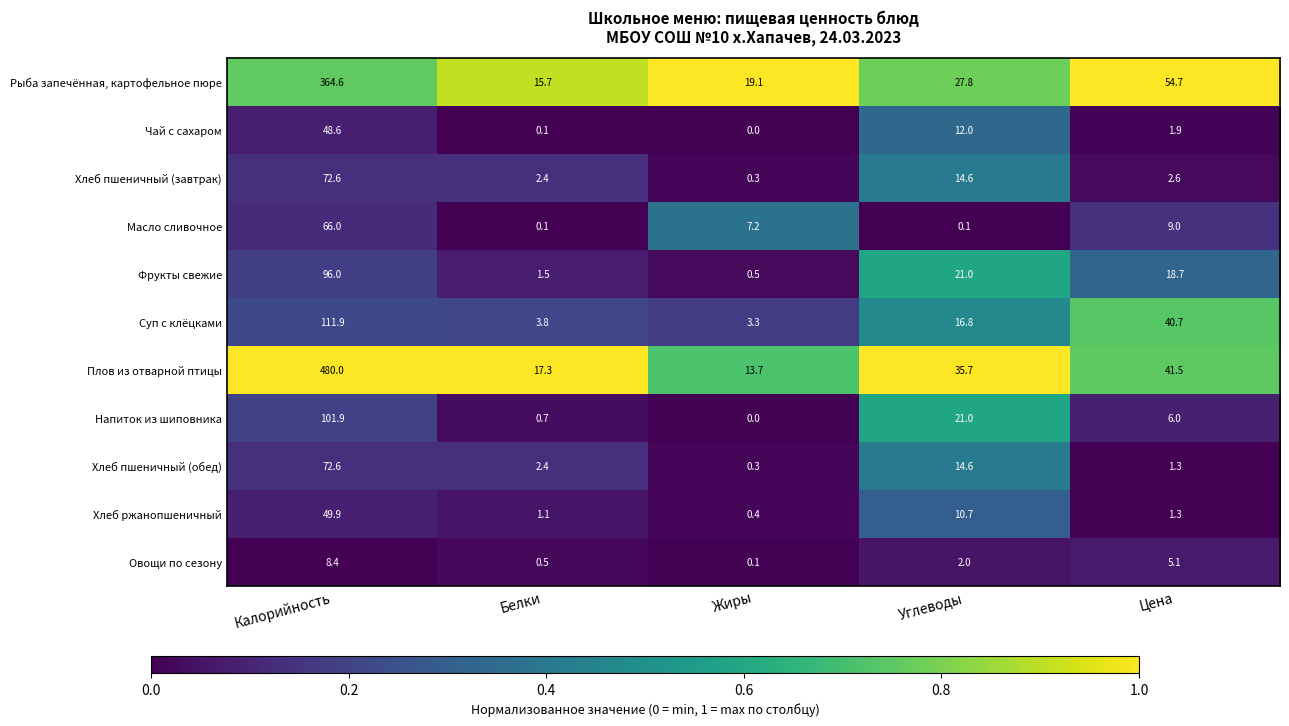

What is the difference between the highest and lowest values at Калорийность?

471.6